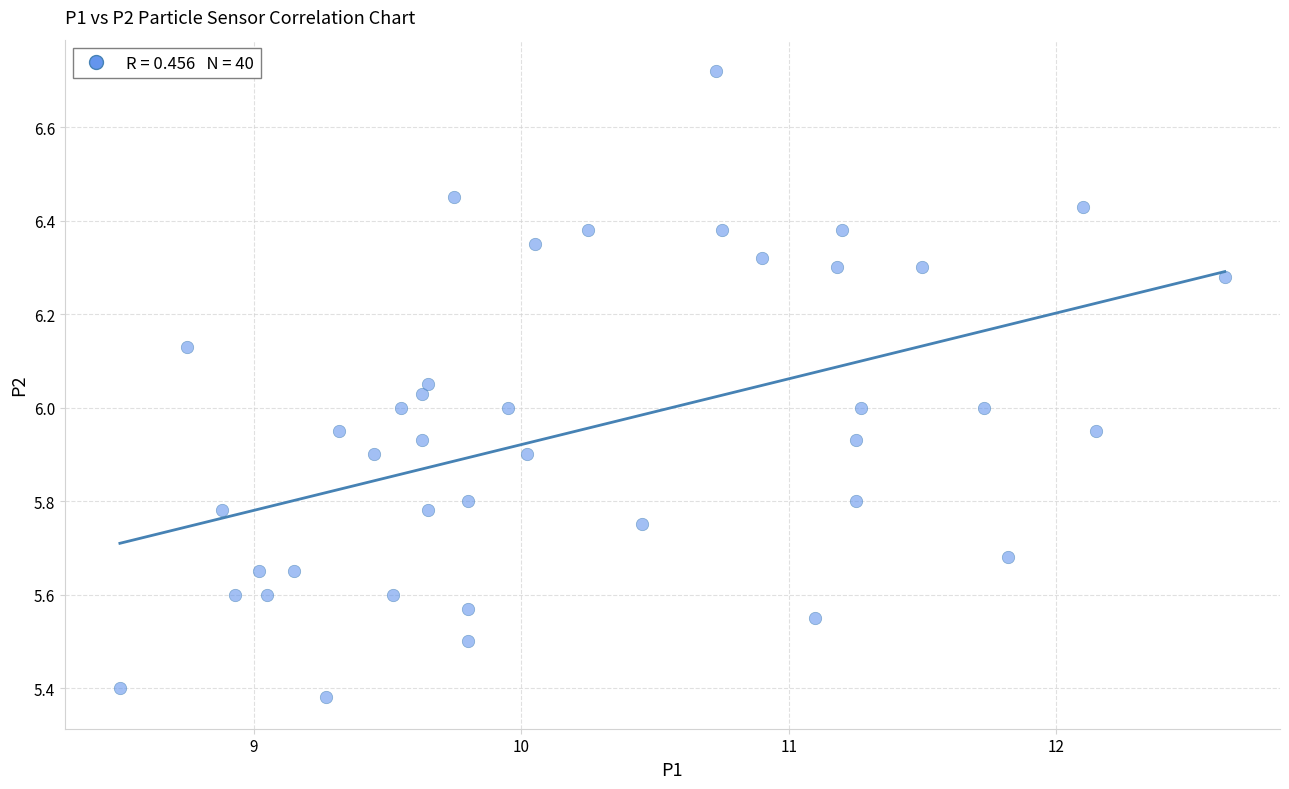

What is the range of Y values (max minus min)?

1.3